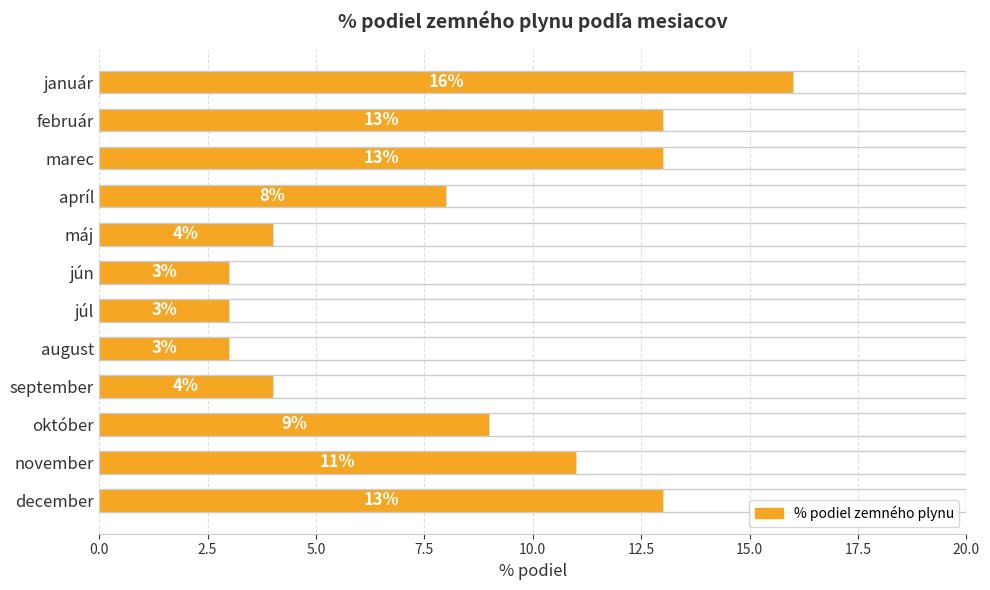

Approximately how many times larger is the value at máj compared to november?

0.4